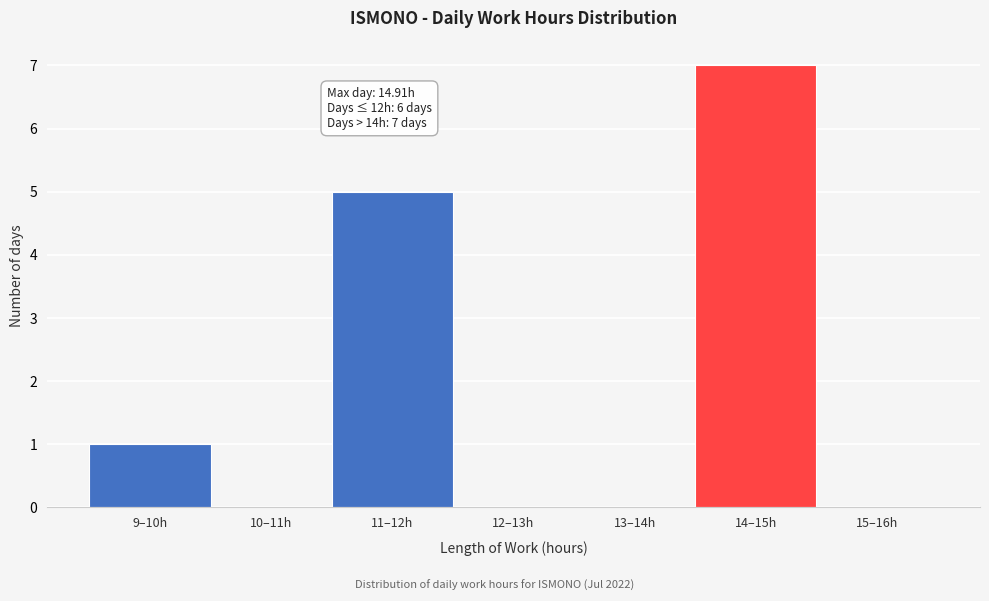

Reading right to left, what are all the values shown in this chart?

15–16h=0	14–15h=7	13–14h=0	12–13h=0	11–12h=5	10–11h=0	9–10h=1